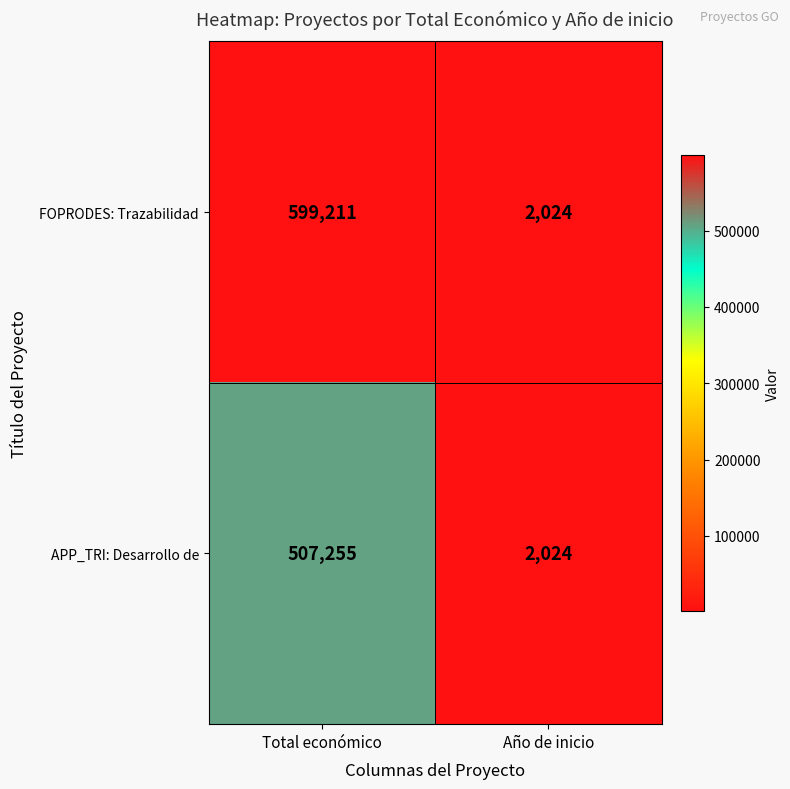

Which series has the widest spread of values?

FOPRODES: Trazabilidad